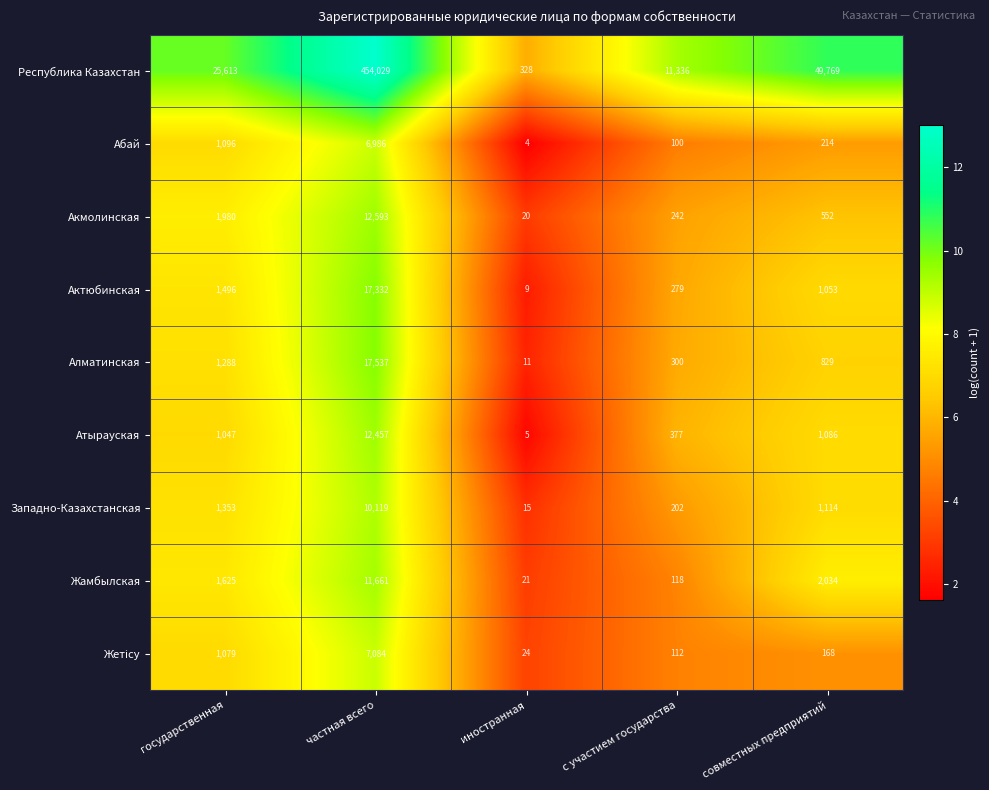

Which category has the lowest value in the Западно-Казахстанская series?

иностранная